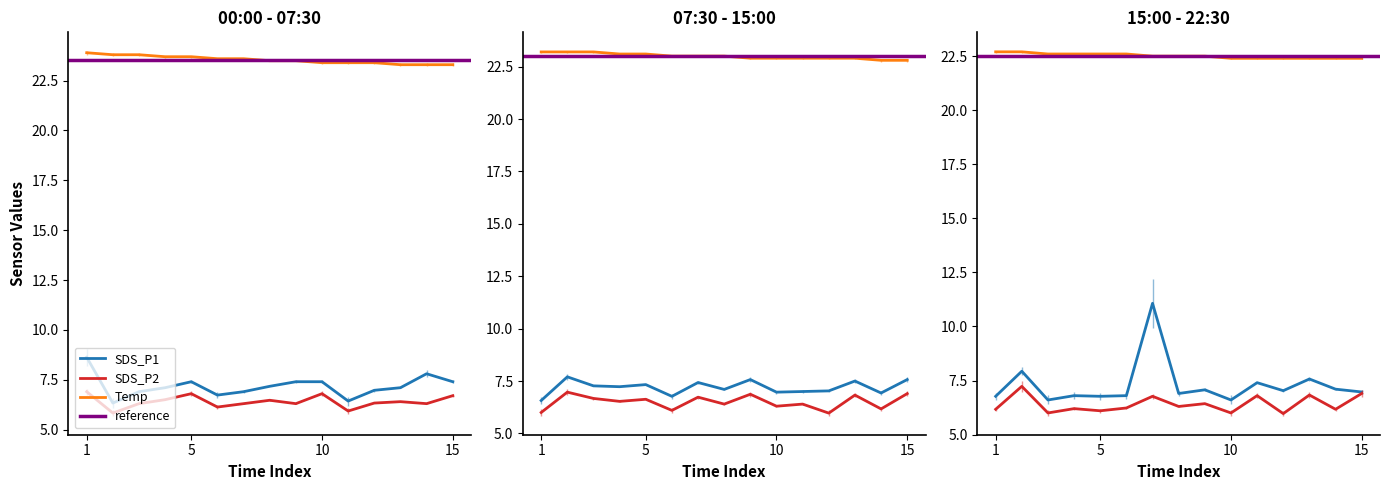

What is the highest value of the Temp series?

23.9